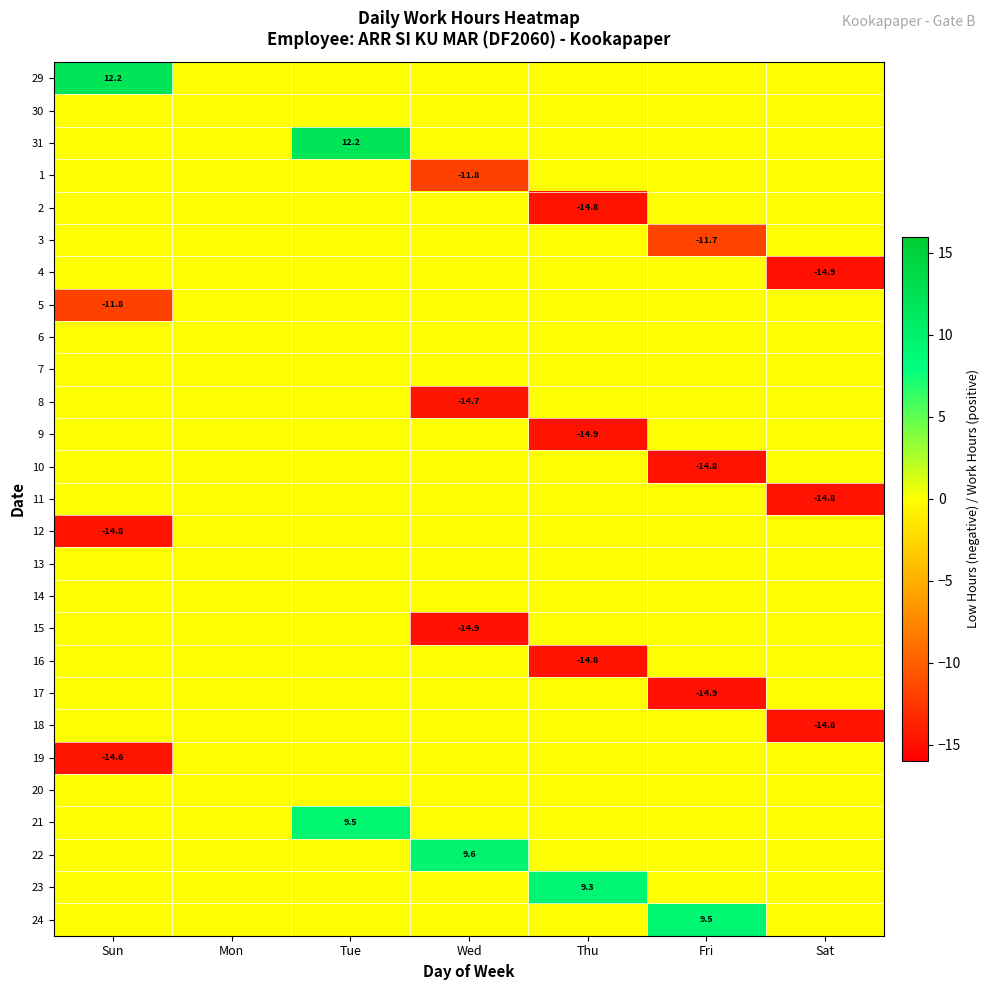

At which category is the sum across all series the highest?

Tue